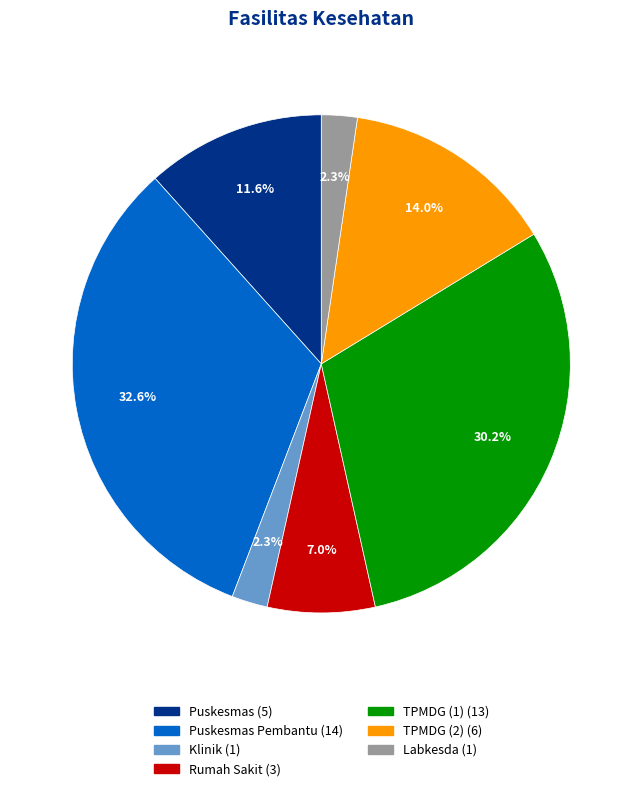

Is there a majority slice in this chart?

No